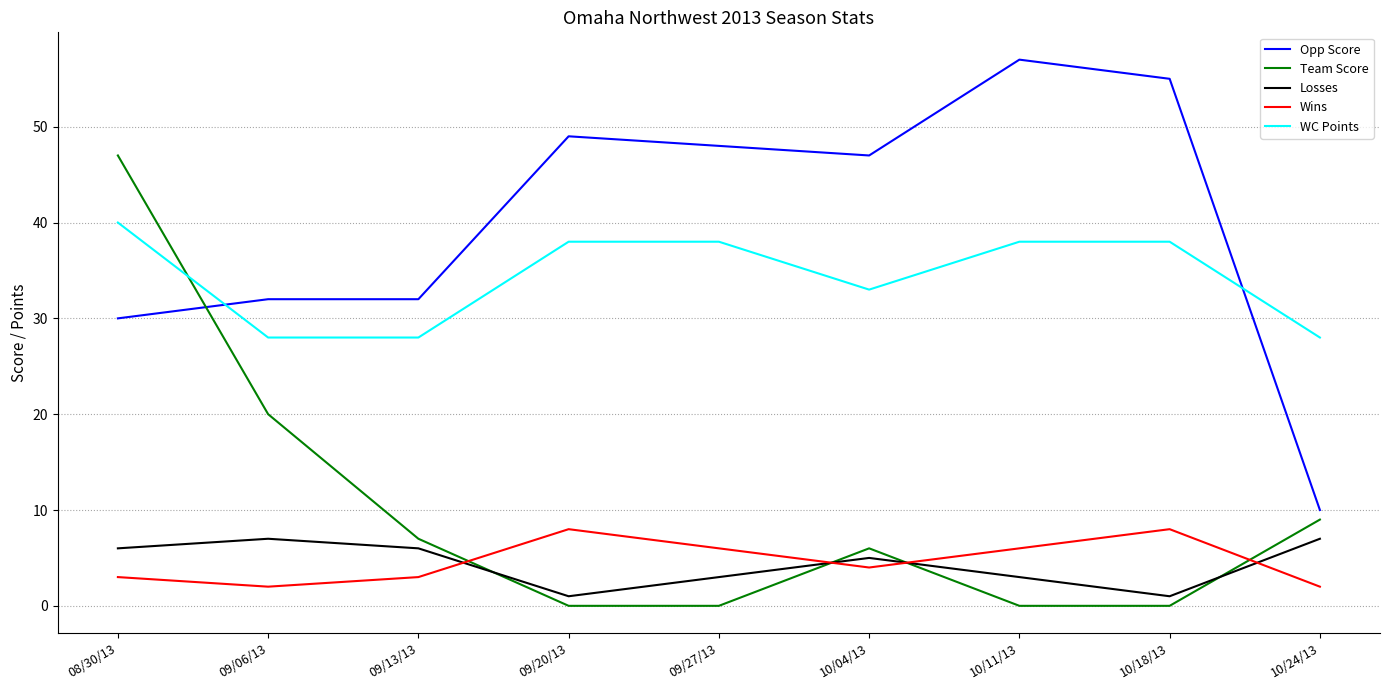

Is the value of WC Points at 08/30/13 greater than the value of Losses at 09/20/13?

Yes